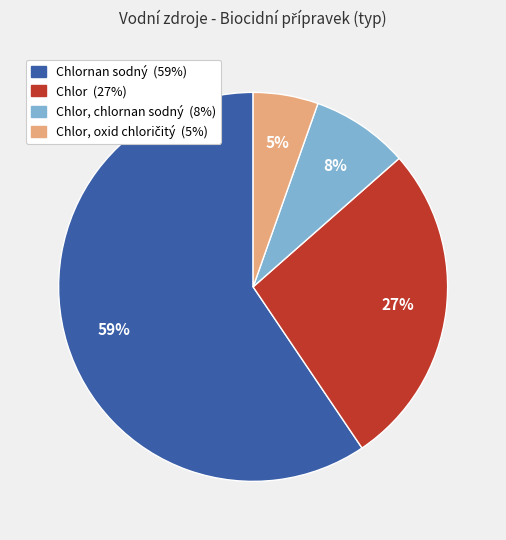

Is there a majority slice in this chart?

Yes